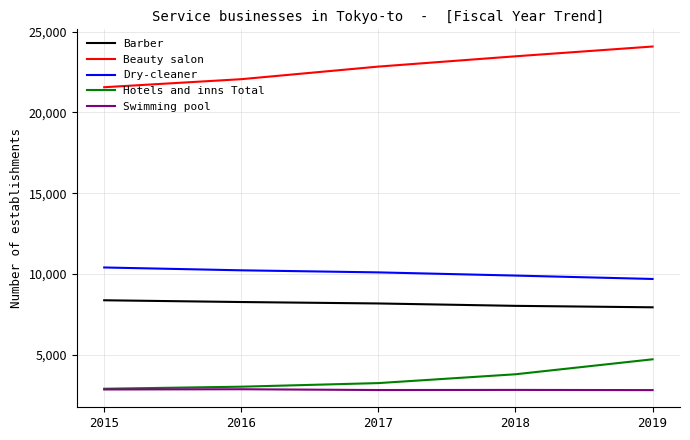

Is this an area chart (filled region under the line)?

No